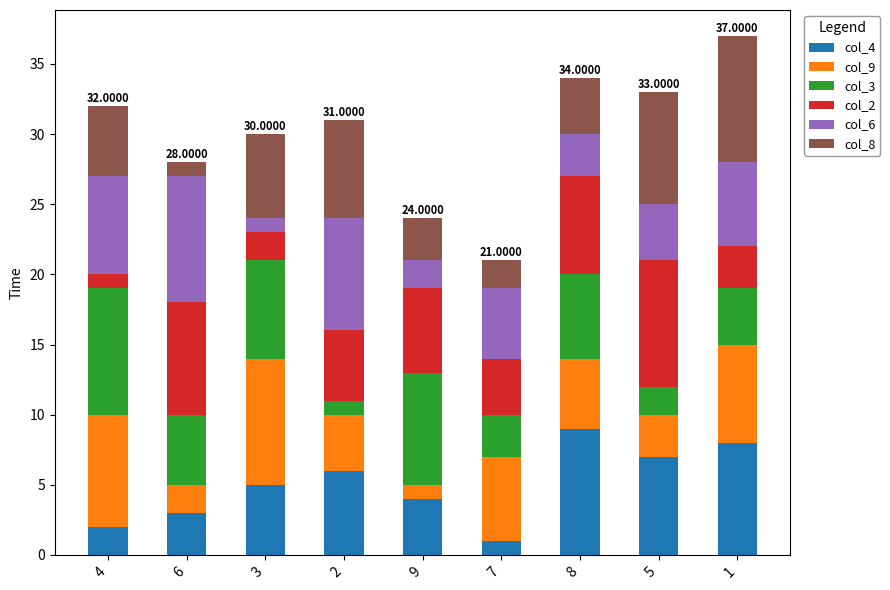

Rank the categories by col_4 value from highest to lowest.

8, 1, 5, 2, 3, 9, 6, 4, 7